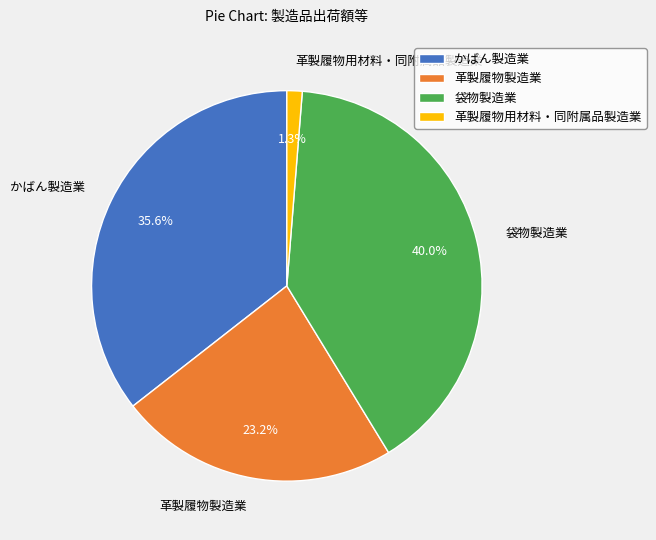

What percentage is the 袋物製造業 slice, to the nearest percent?

40%